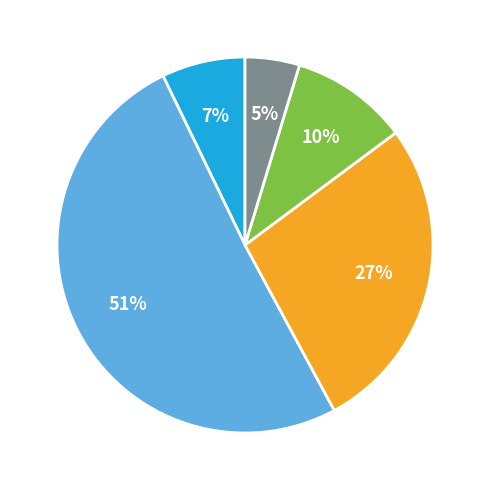

Is there any slice that represents more than half of the pie?

Yes